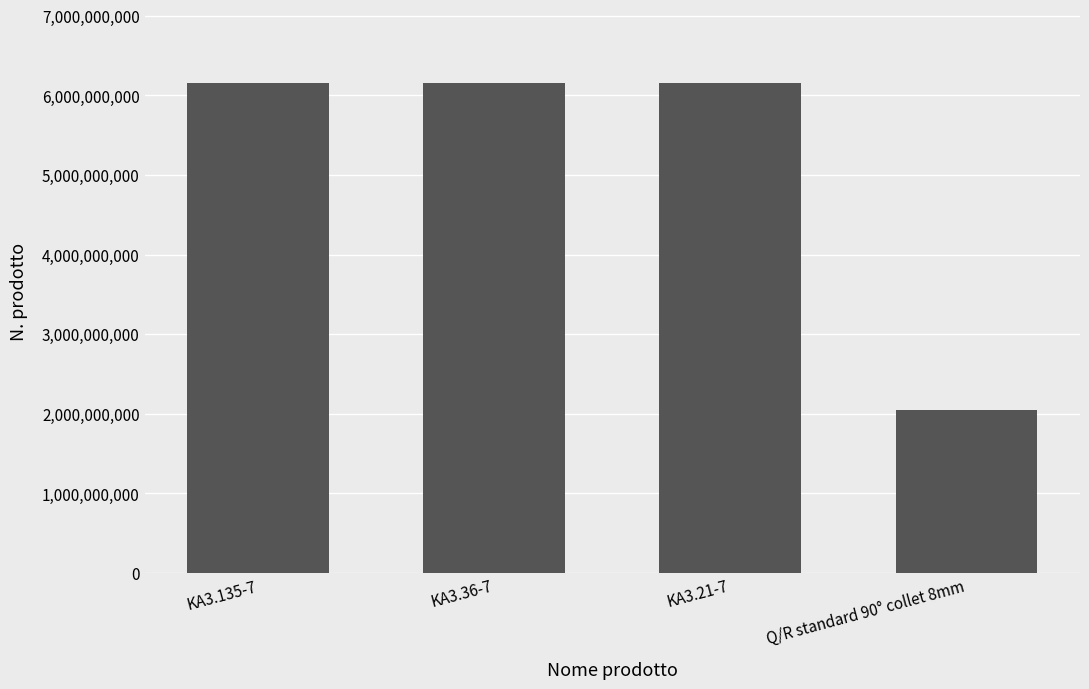

What is the minimum value shown in the chart?

2050503533